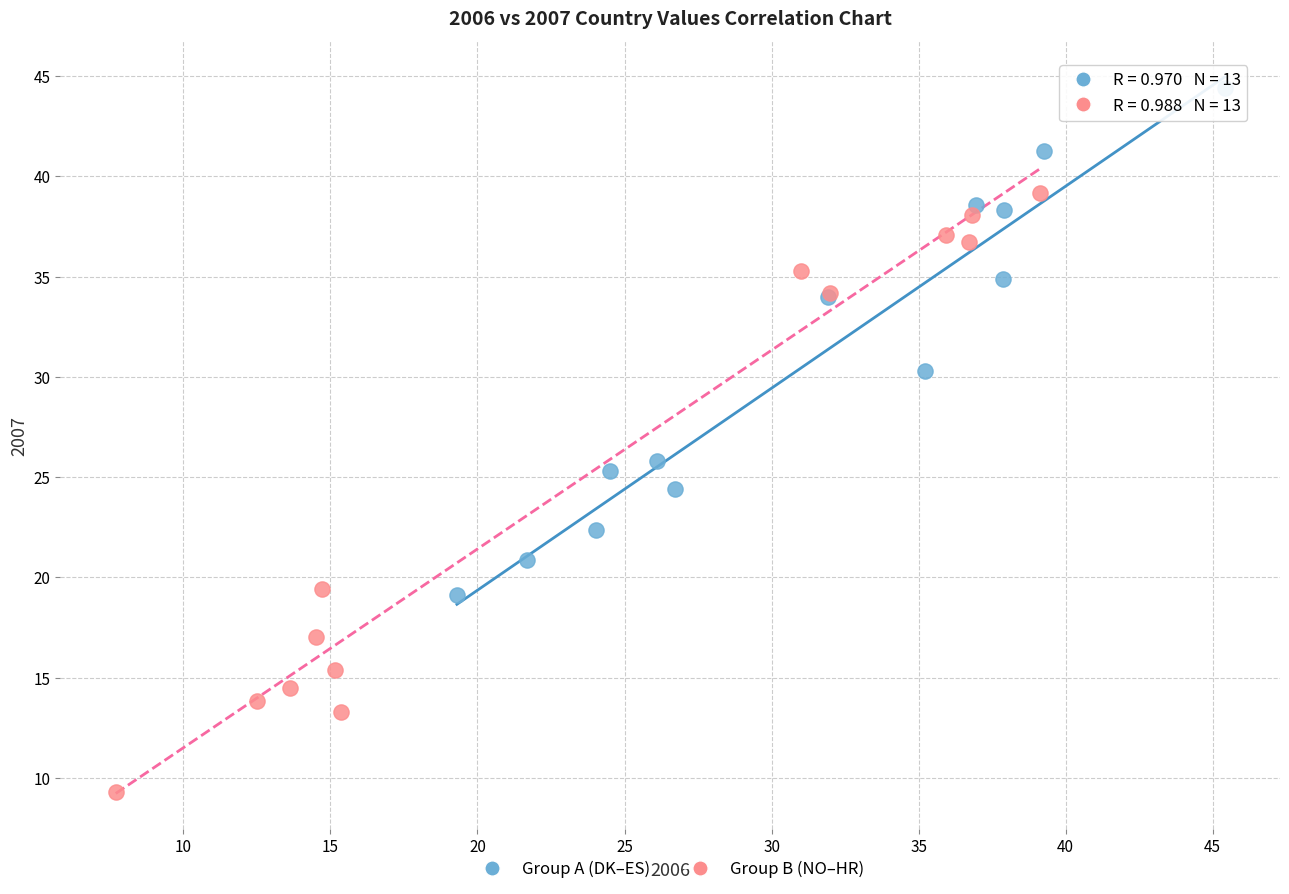

Which series contains the highest Y value?

Group A (DK–ES)